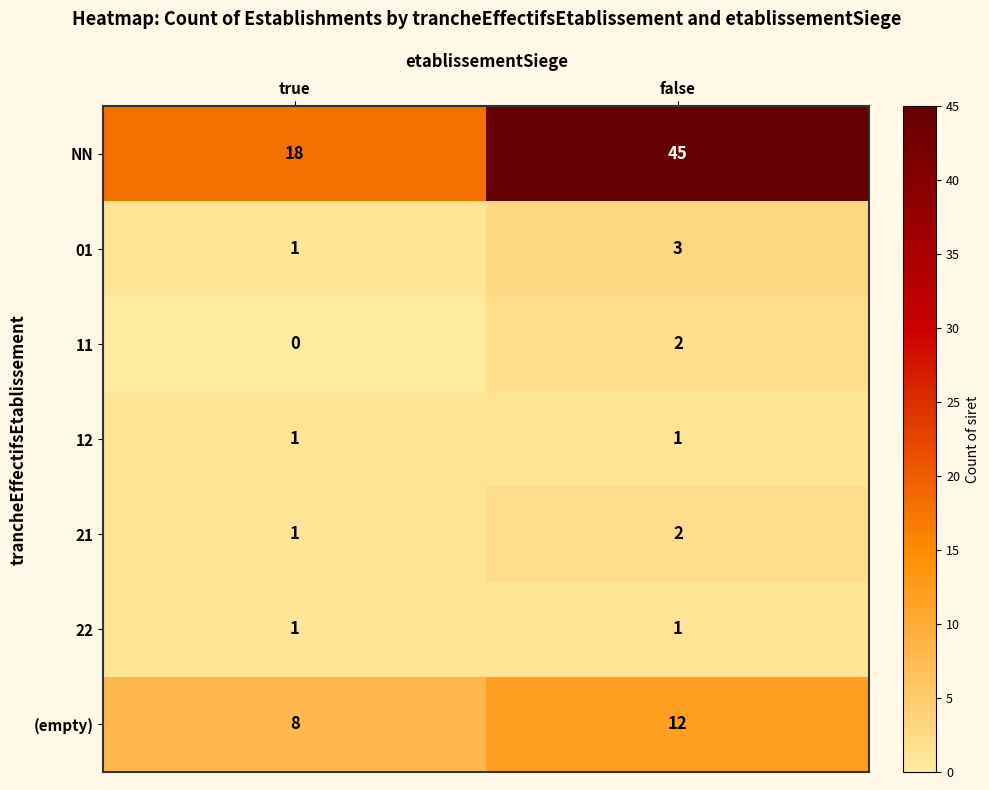

What value does the (empty) series have at true?

8